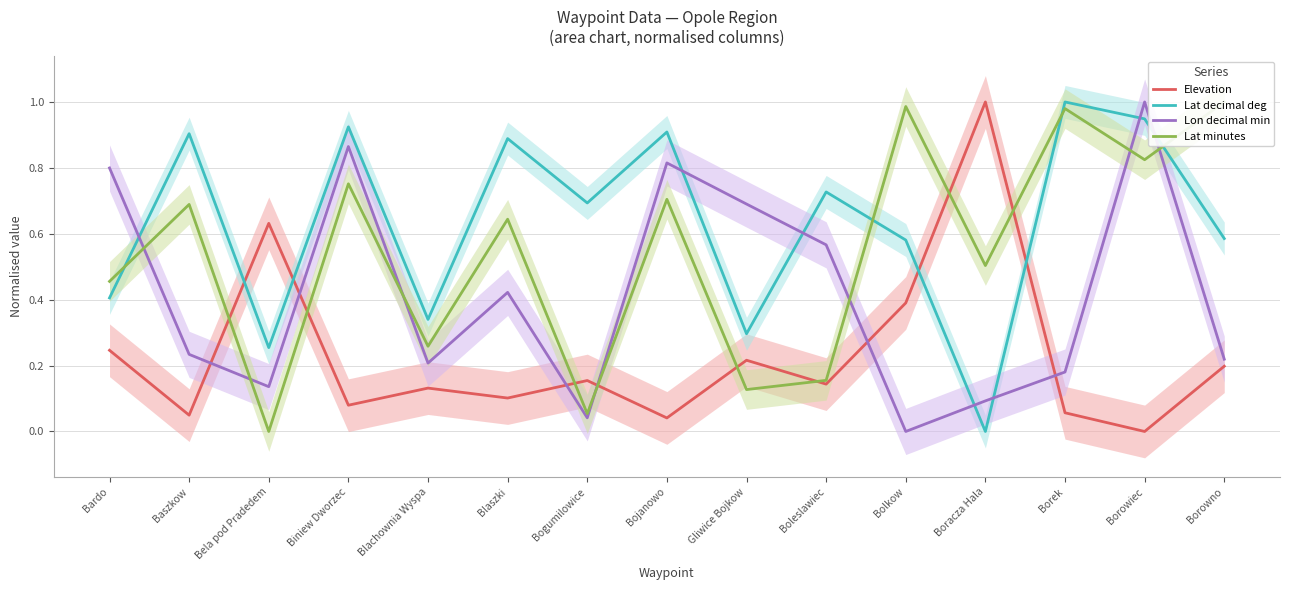

What is the maximum value for Lat minutes?

1.0